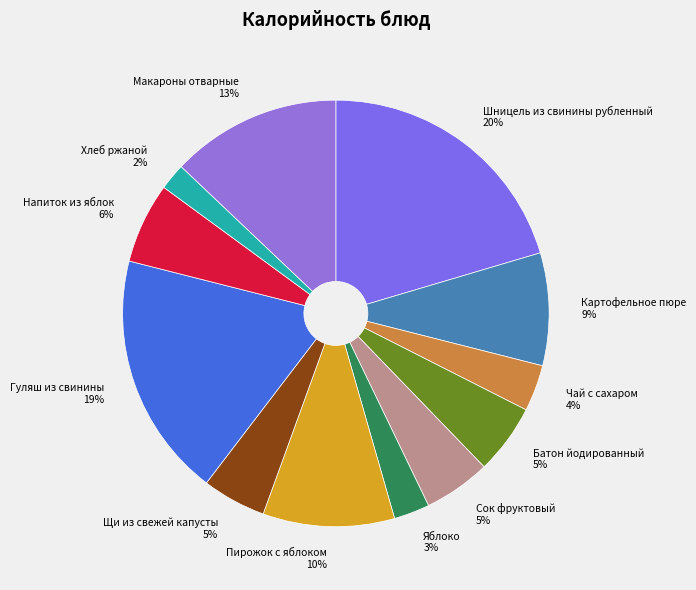

To the nearest percent, what percentage of the pie is Хлеб ржаной?

2%